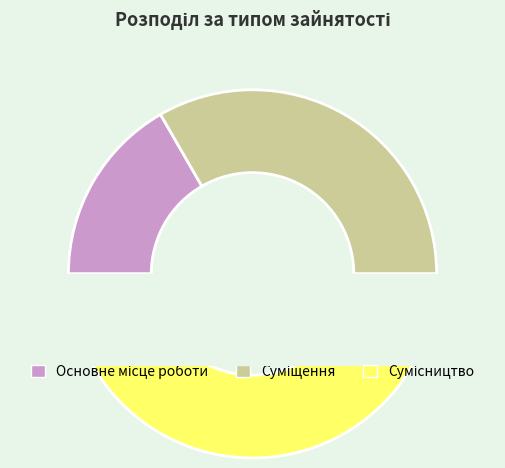

What is the smallest slice in the pie chart?

Основне місце роботи